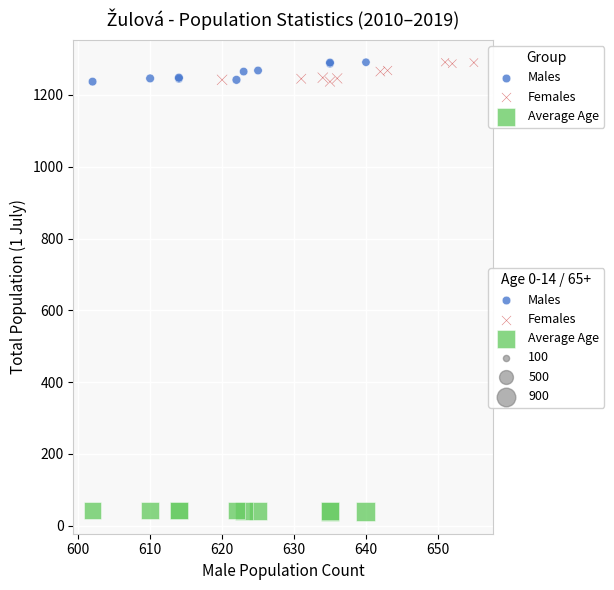

Which series reaches the minimum Y coordinate?

Average Age